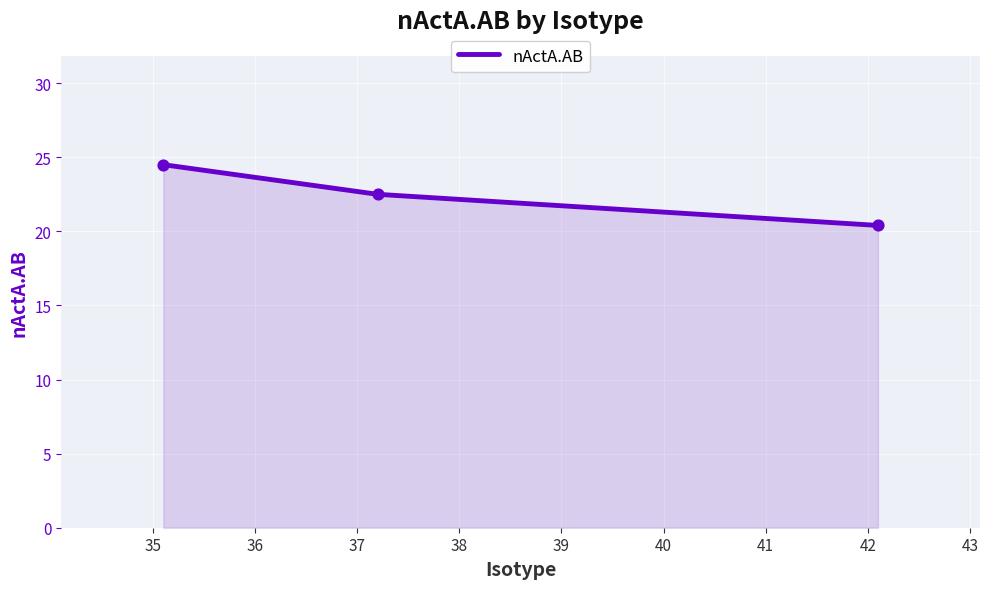

Which has a higher value, 36 or 35?

36